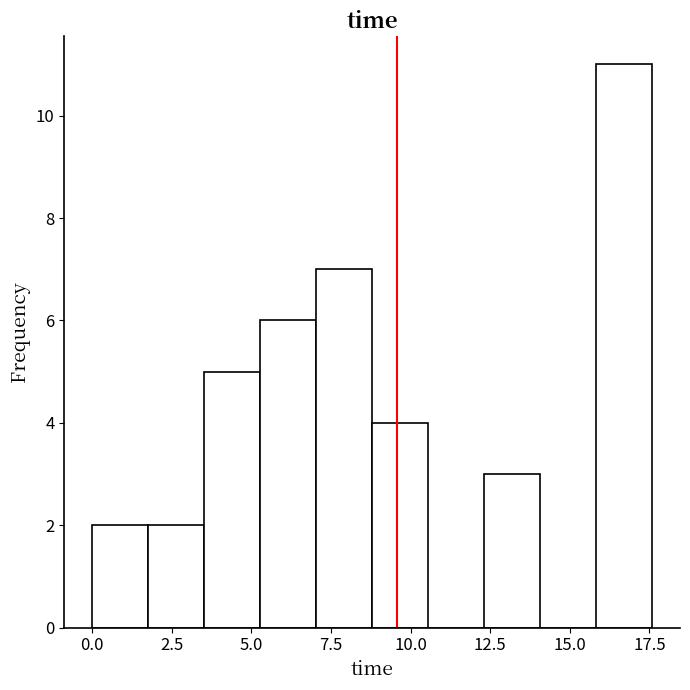

Around what value on the x-axis is the tallest bar? Give the approximate position of its centre, as read against the axis.

16.5